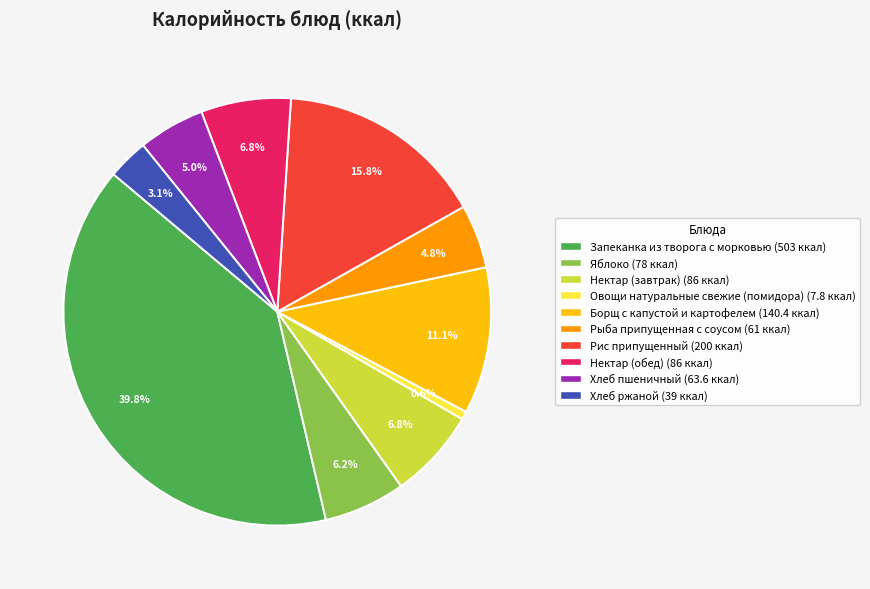

Is there any slice that represents more than half of the pie?

No